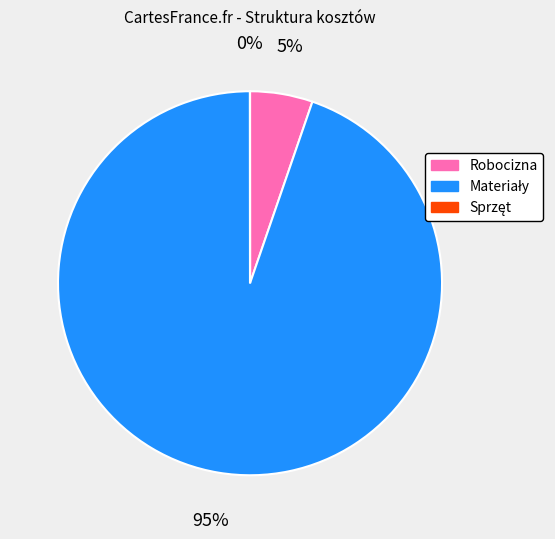

Is it true that Robocizna is 1% of the pie?

False